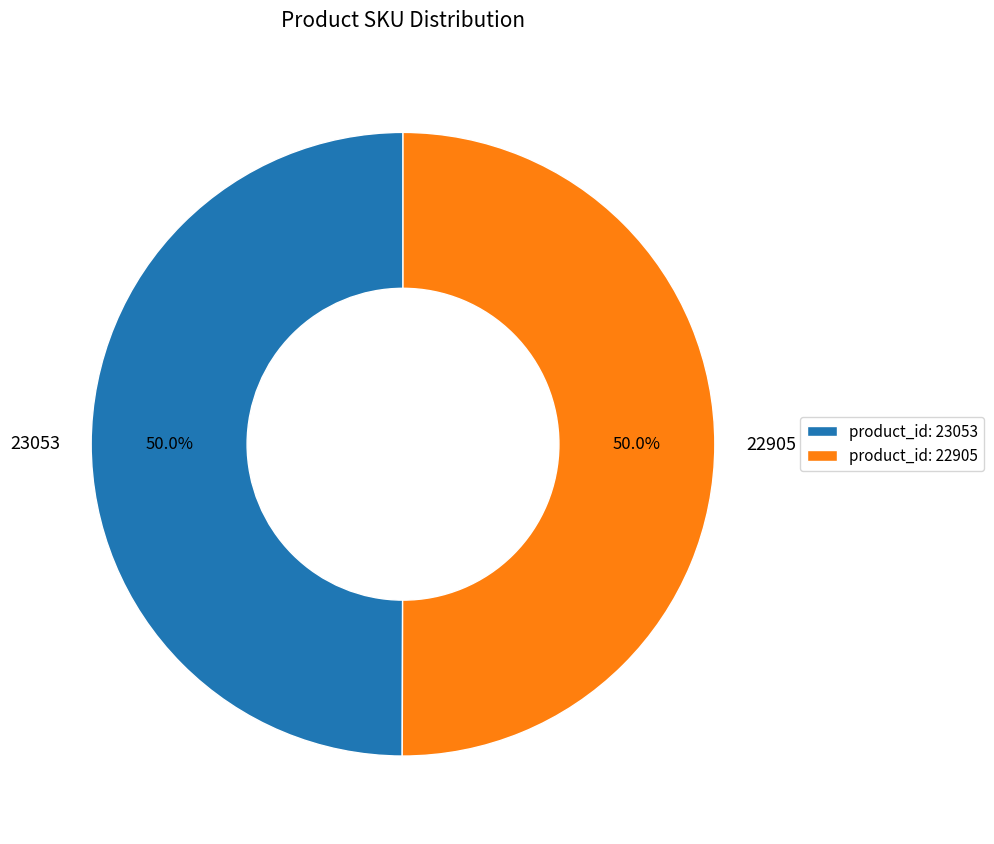

Do 22905 and 23053 together represent more than half of the pie?

Yes